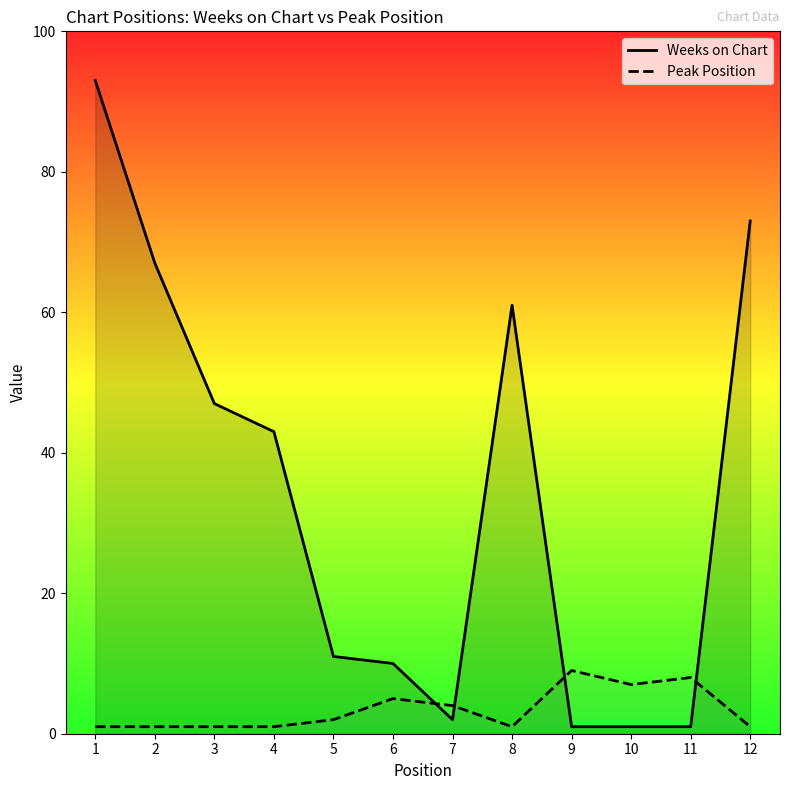

At how many categories does at least one series exceed 19?

6